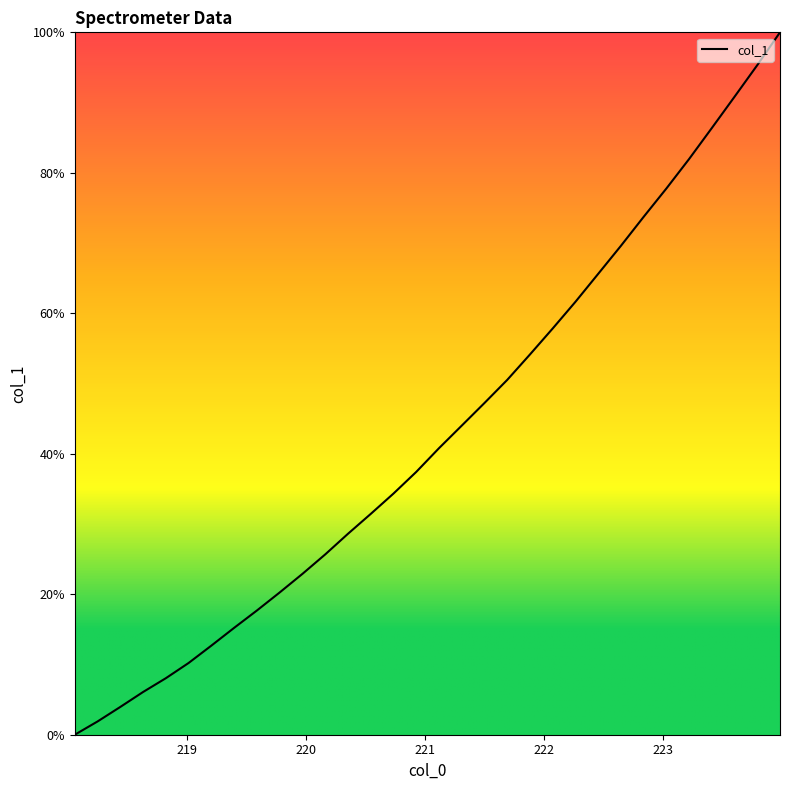

Does the chart display data point markers on the line(s)?

No